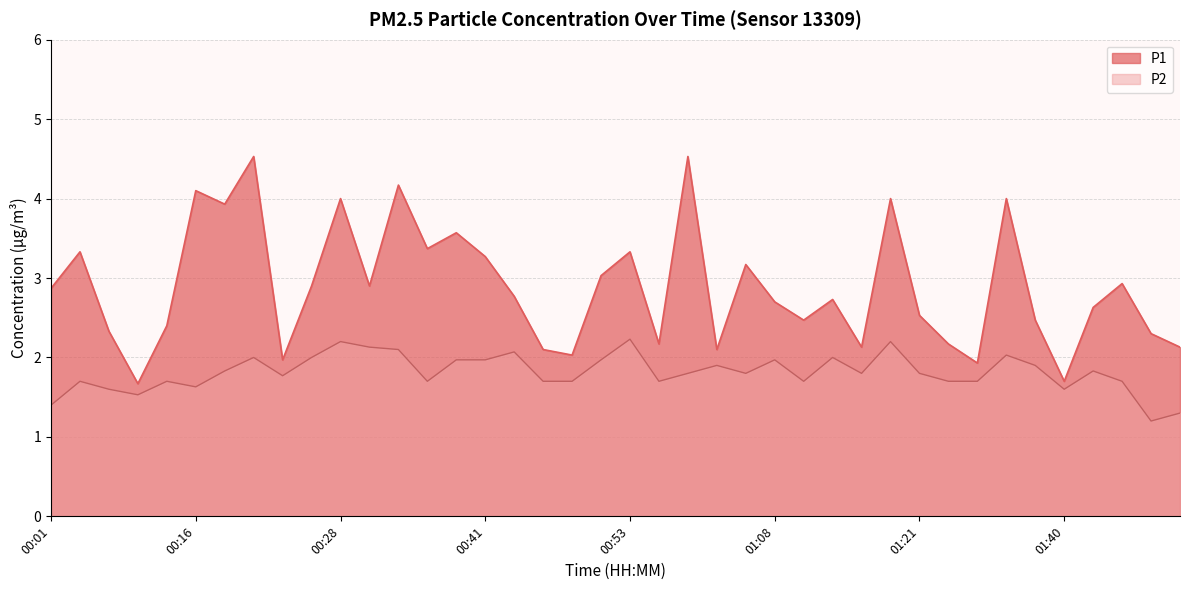

Is it true that P1 equals 2.8 at 00:43?

True